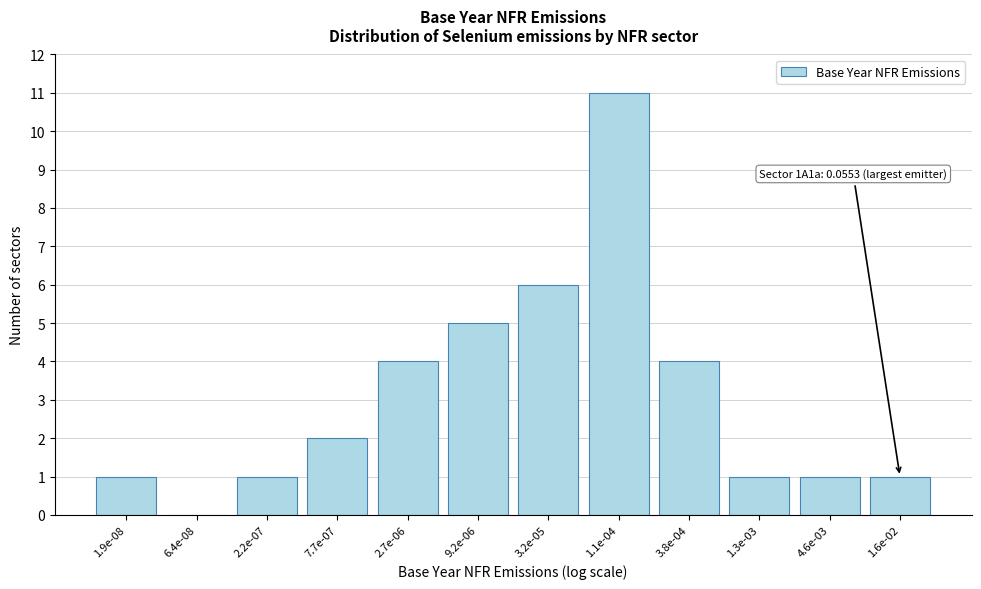

Reading left to right, extract all data points from this chart.

1.9e-08=1	6.4e-08=0	2.2e-07=1	7.7e-07=2	2.7e-06=4	9.2e-06=5	3.2e-05=6	1.1e-04=11	3.8e-04=4	1.3e-03=1	4.6e-03=1	1.6e-02=1